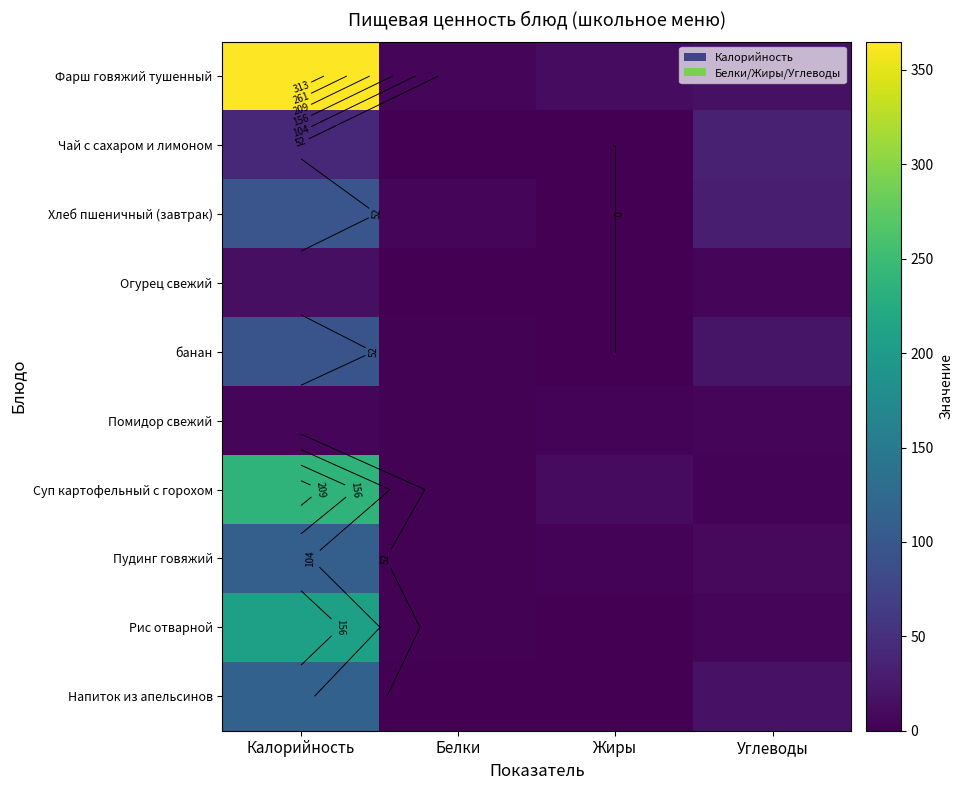

Which series has the largest total across all categories?

Фарш говяжий тушенный